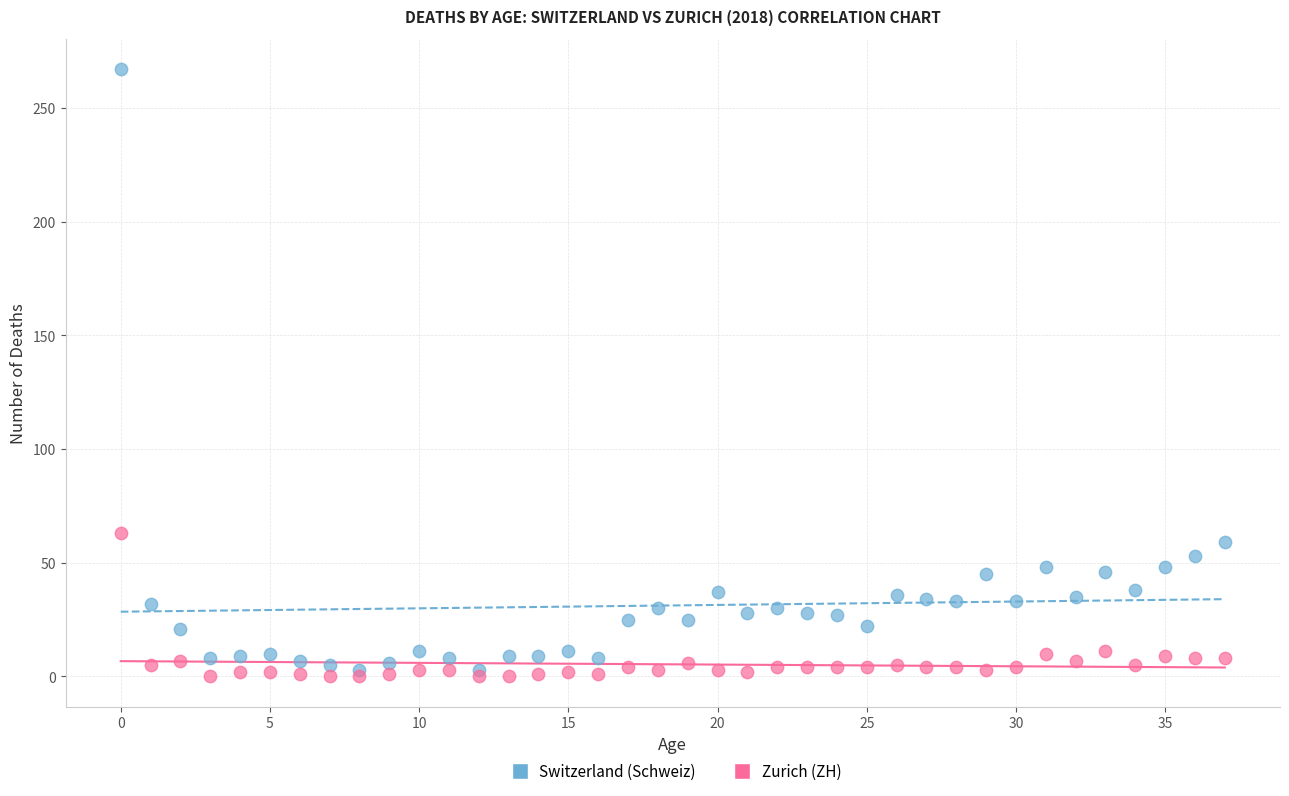

Across all data points, what is the range of Y values (max minus min)?

267